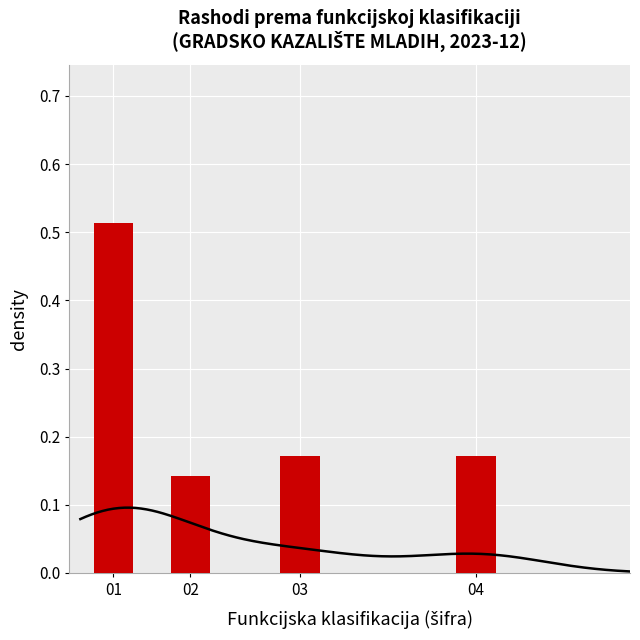

Where is the data nearest to the value 0?

02